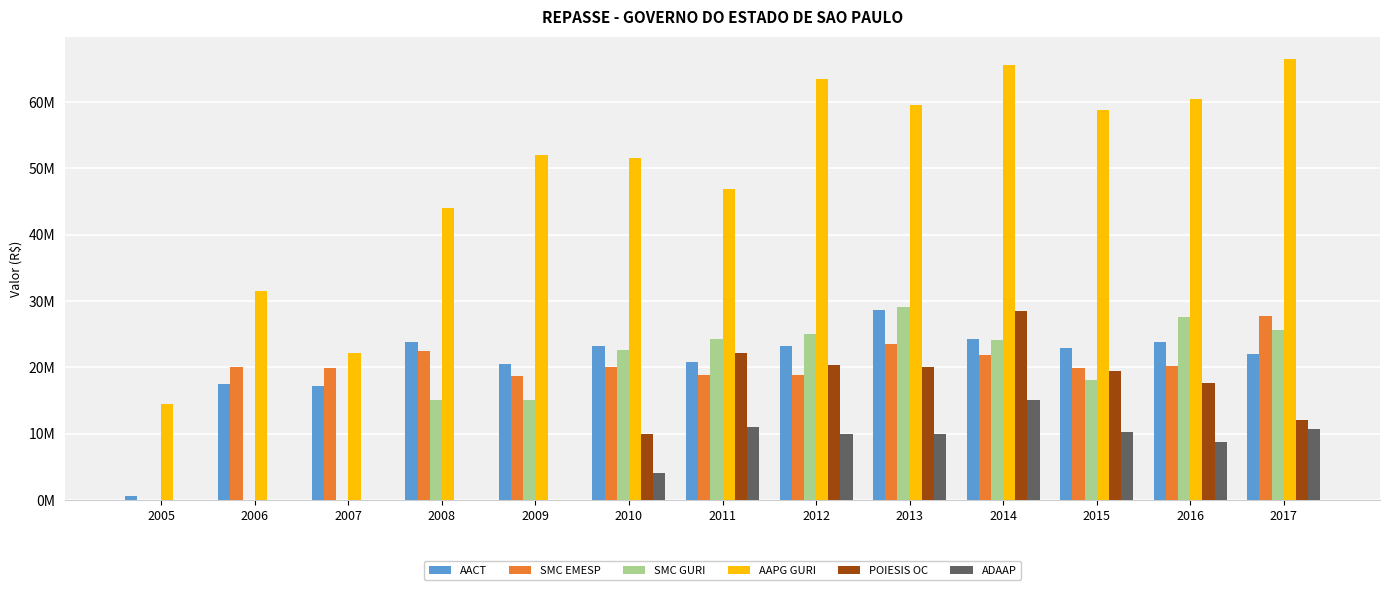

What are all the series names shown in the legend?

AACT, SMC EMESP, SMC GURI, AAPG GURI, POIESIS OC, ADAAP